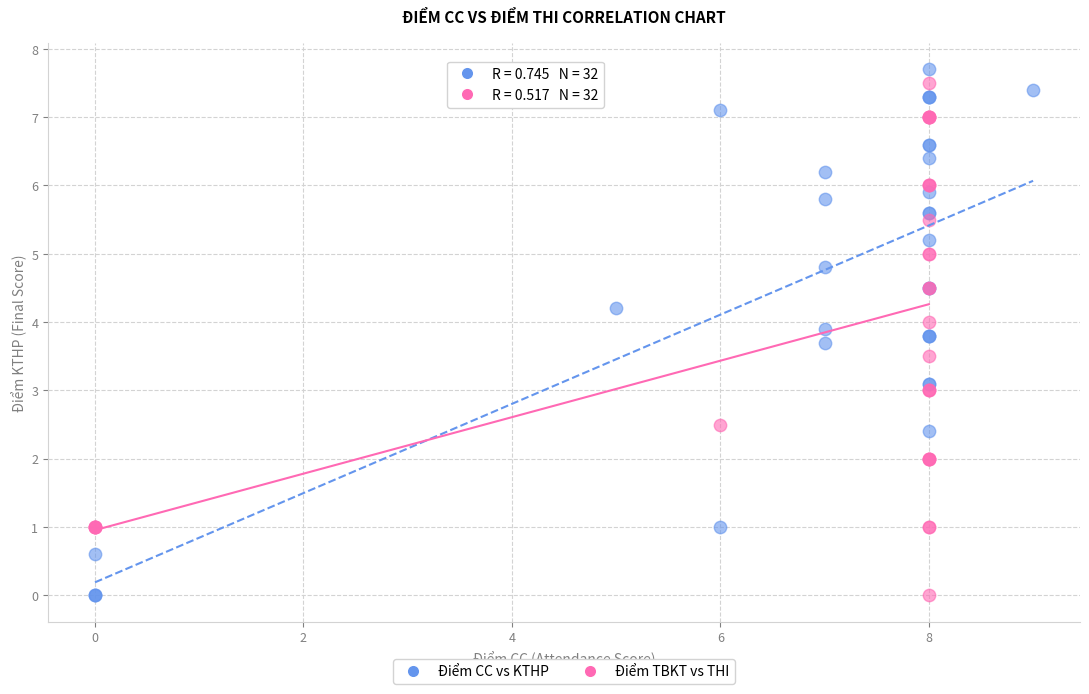

Which series has the widest spread of Y values?

Điểm CC vs KTHP